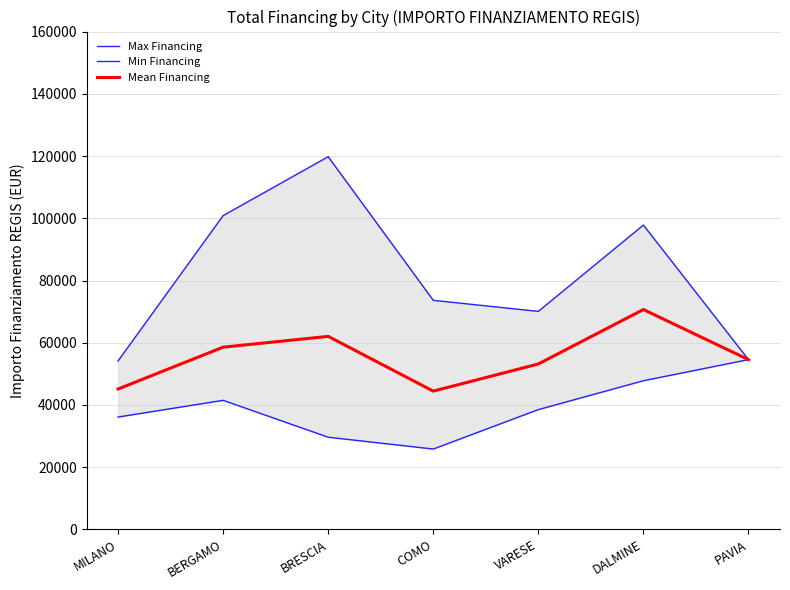

What is the sum of the Mean Financing values at DALMINE and PAVIA?

125244.3